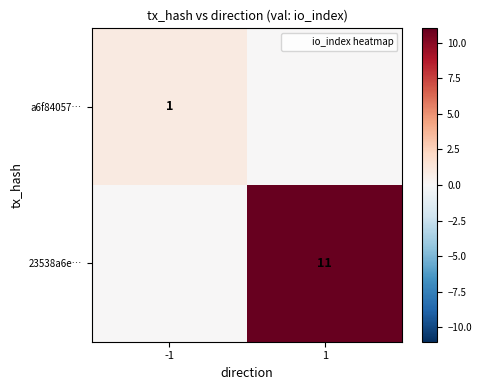

Where is a6f84057… nearest to the value 0?

1